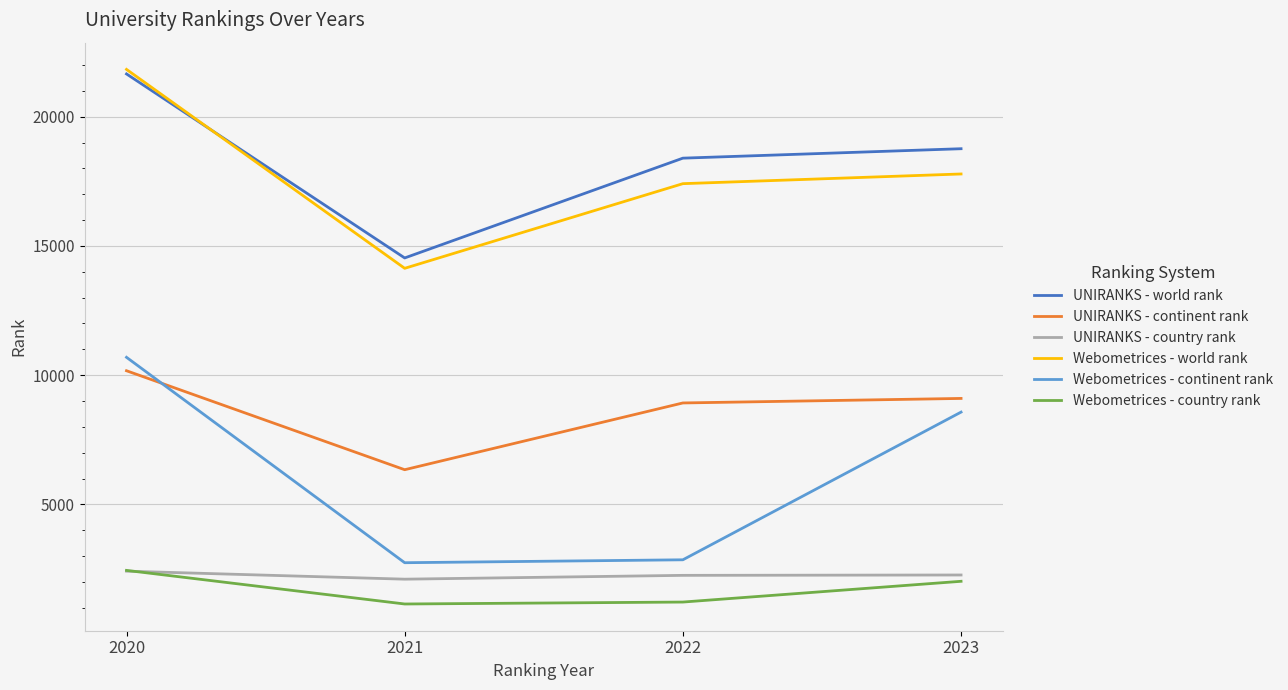

Which series has the widest spread of values?

Webometrices - continent rank